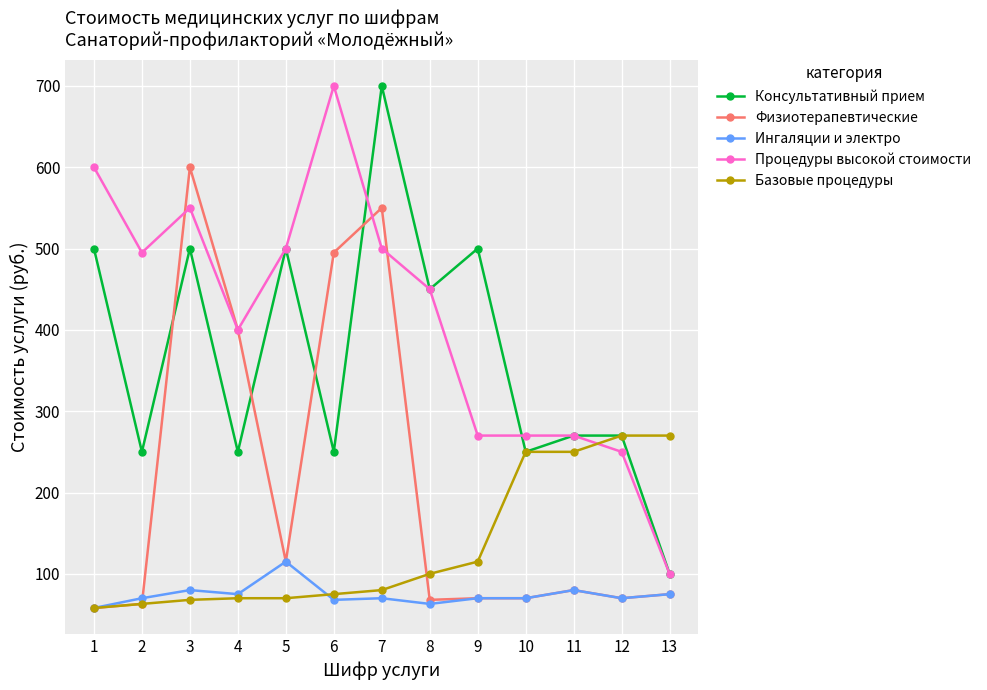

Which category has the highest value in the Процедуры высокой стоимости series?

6